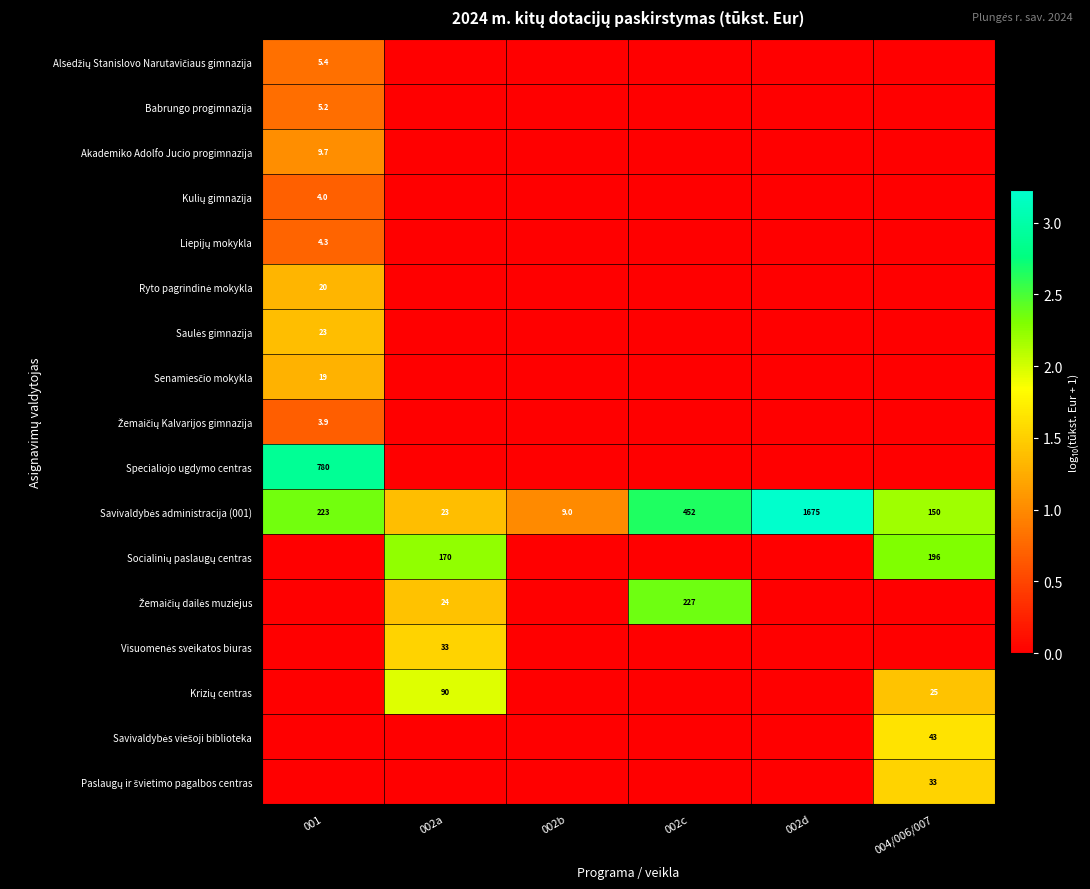

At which label does Krizių centras reach its peak?

002a